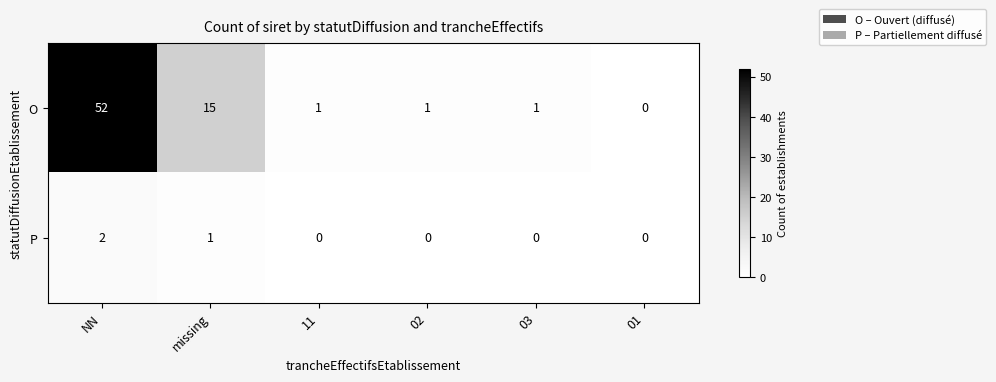

What is the total value across all series at NN?

54